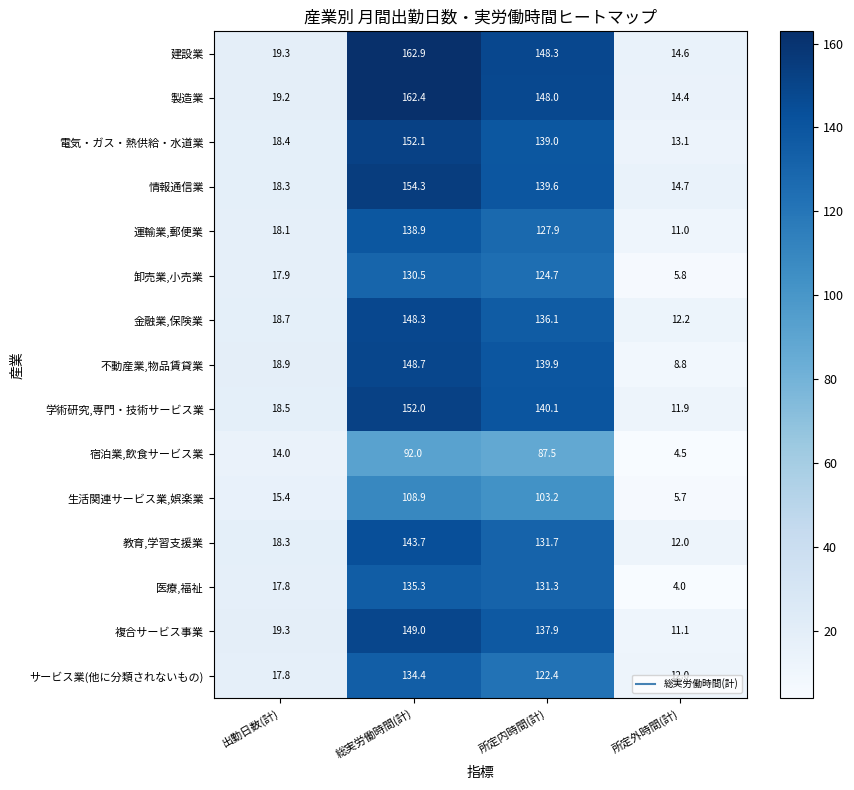

At how many categories does at least one series exceed 130?

2